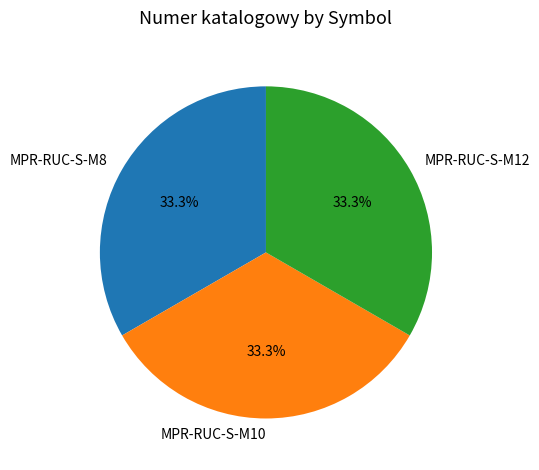

How many slices are in this pie chart?

3